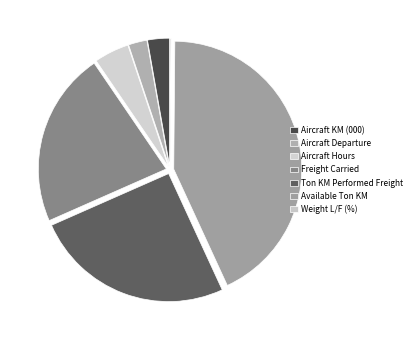

Is Aircraft Departure the majority of the pie?

No